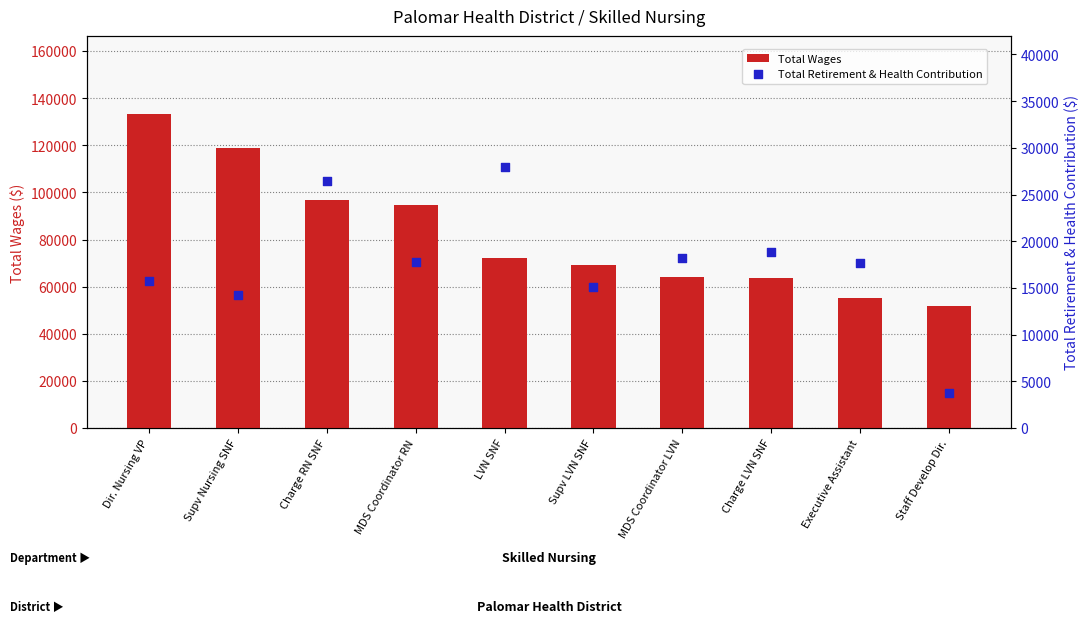

At which category is the sum across all series the highest?

Dir. Nursing VP